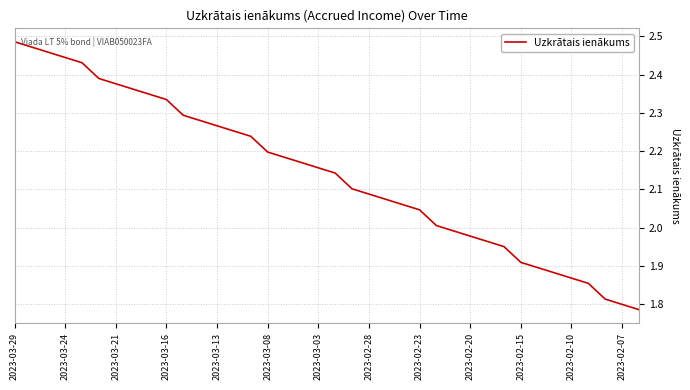

What is the difference between the maximum and minimum values?

0.7